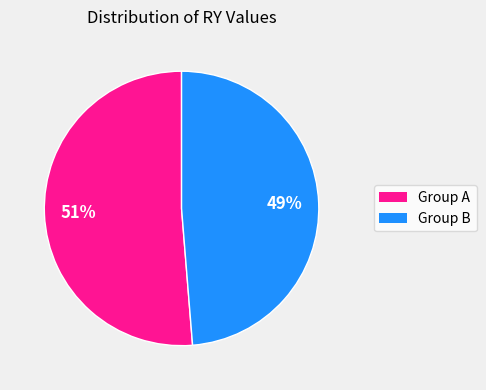

Does any single category account for the majority?

Yes